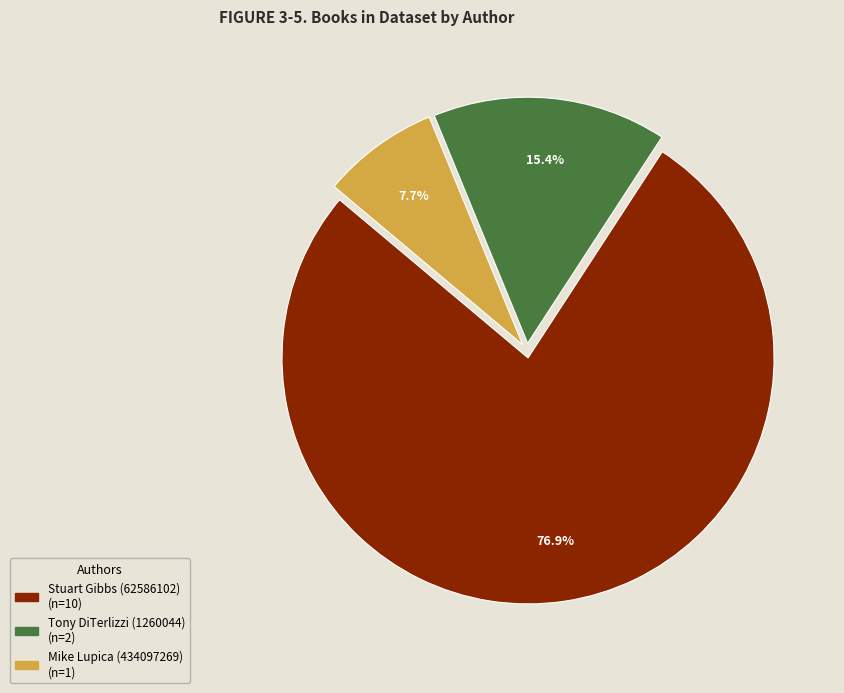

How many segments does this pie chart have?

3